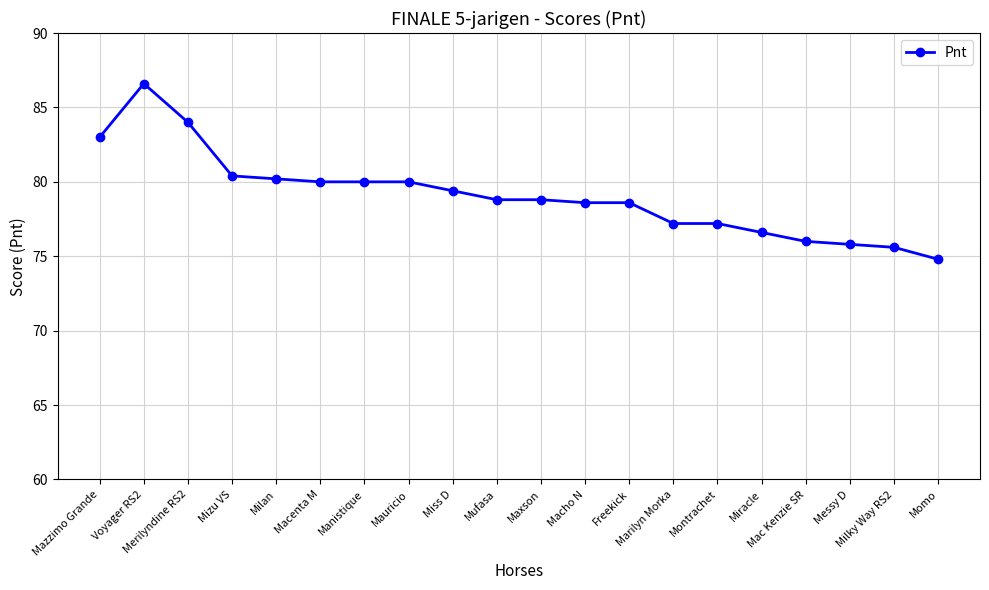

The value at Milky Way RS2 is 75.6. True or false?

True